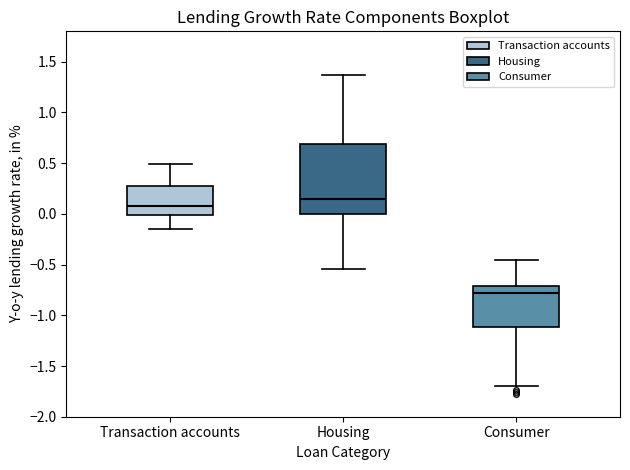

Reading left to right, transcribe this box plot: for each box, give where its median line is, the range the box spans, and where its two whiskers end, as read against the y-axis. The values are not printed on the chart, so give them approximately, as read against the axis.

Transaction accounts: median 0.10, box 0.00 to 0.30, whiskers -0.15 to 0.50
Housing: median 0.15, box 0.00 to 0.70, whiskers -0.55 to 1.35
Consumer: median -0.80, box -1.10 to -0.70, whiskers -1.70 to -0.45